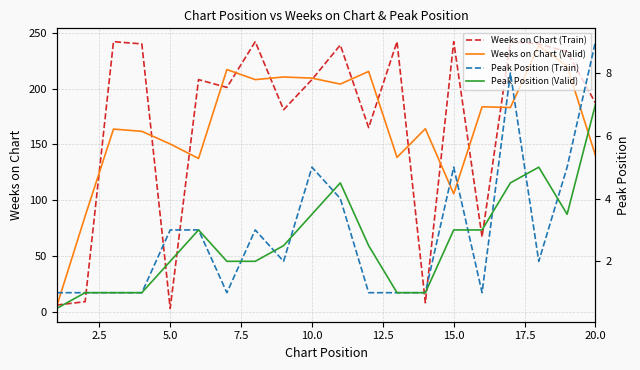

What is the average value of the Peak Position (Train) series?

2.9